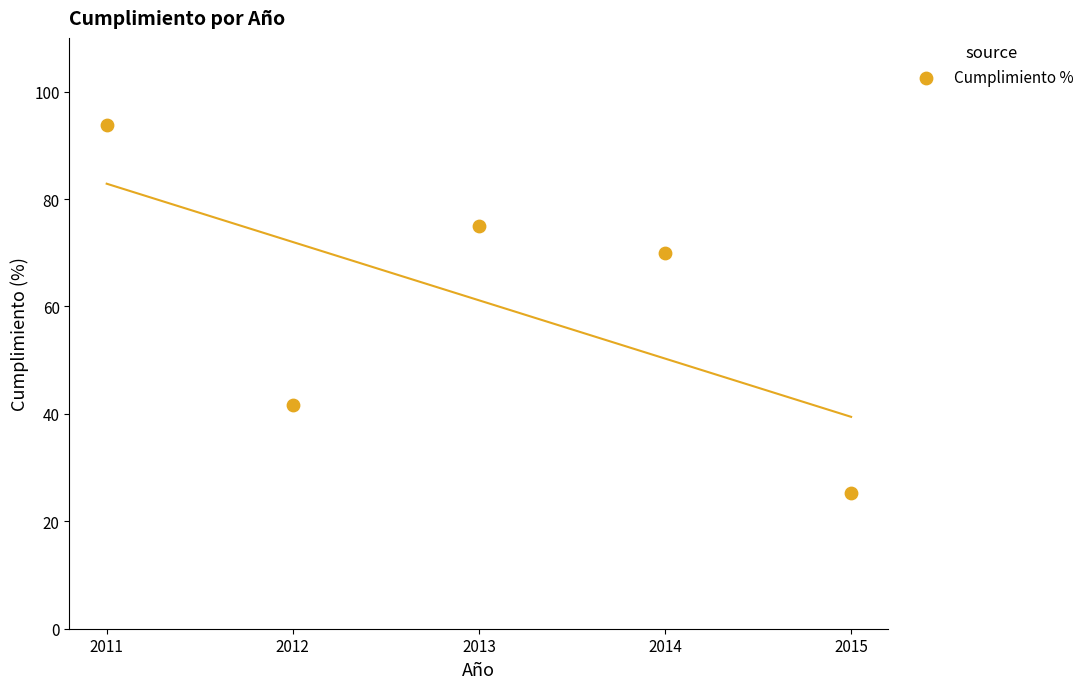

What is the range of X values (max minus min)?

4.0